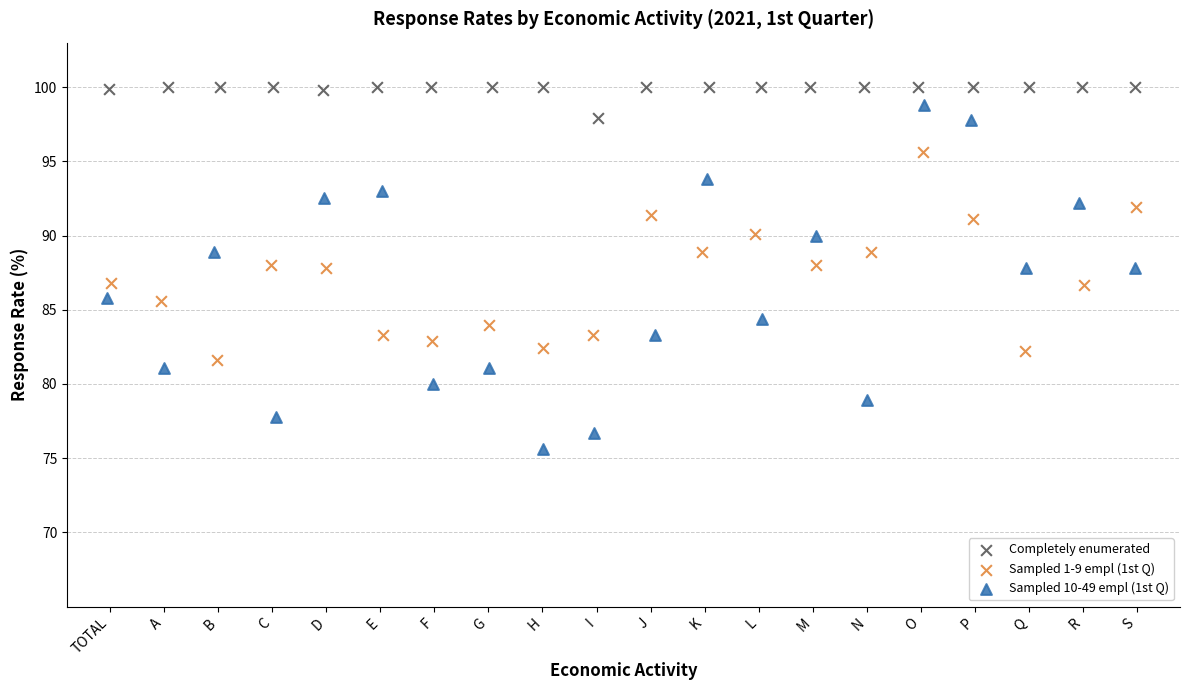

Which series has the widest spread of Y values?

Sampled 10-49 empl (1st Q)